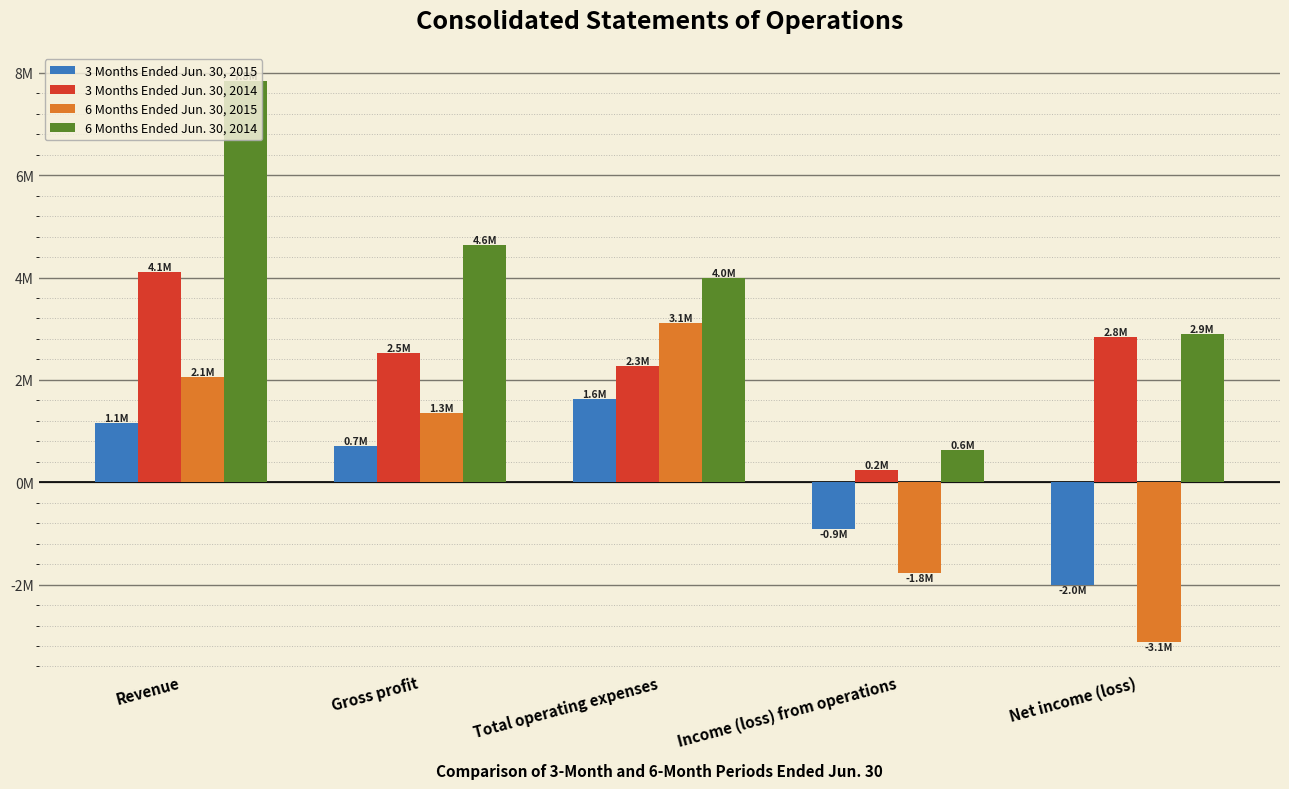

Does the chart contain any negative values?

Yes